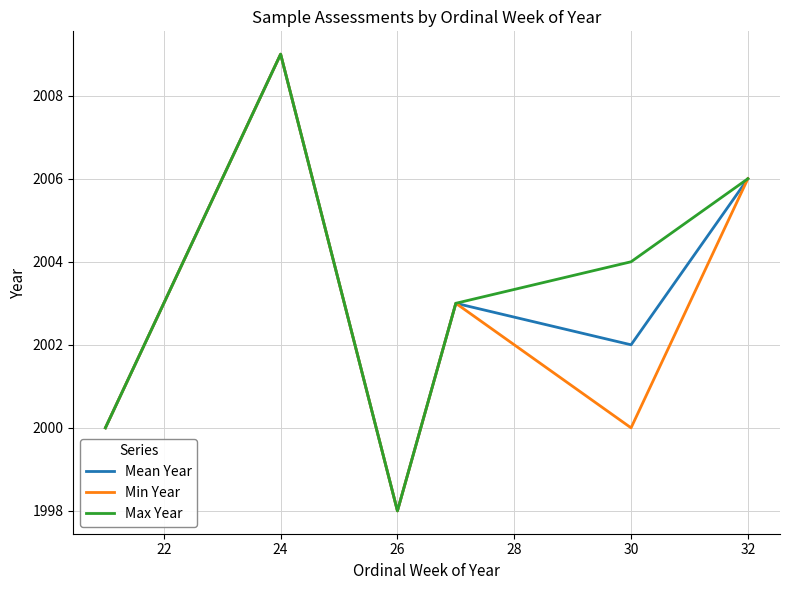

What is the smallest value displayed?

1998